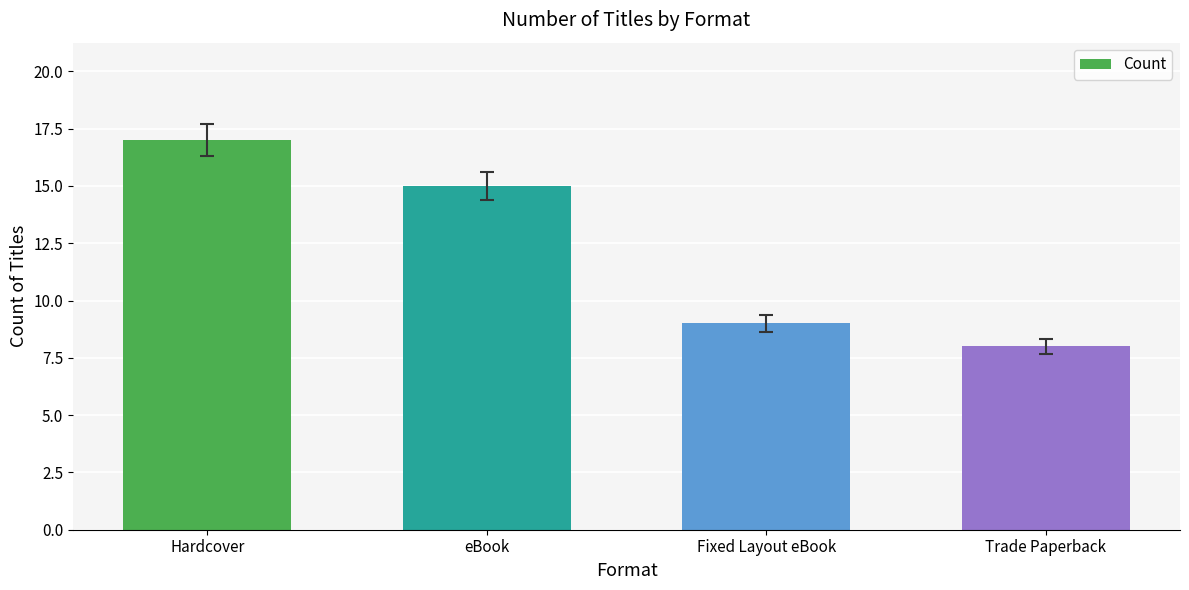

Is it true that the value at Hardcover is 24?

False